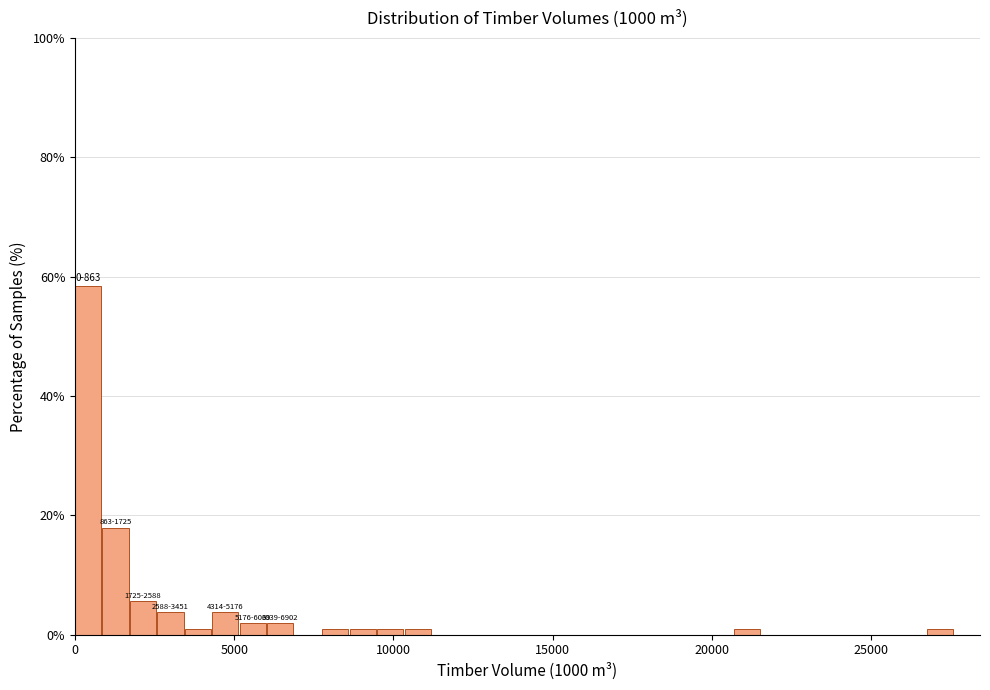

Read against the x-axis, roughly where is the centre of the tallest bar?

500